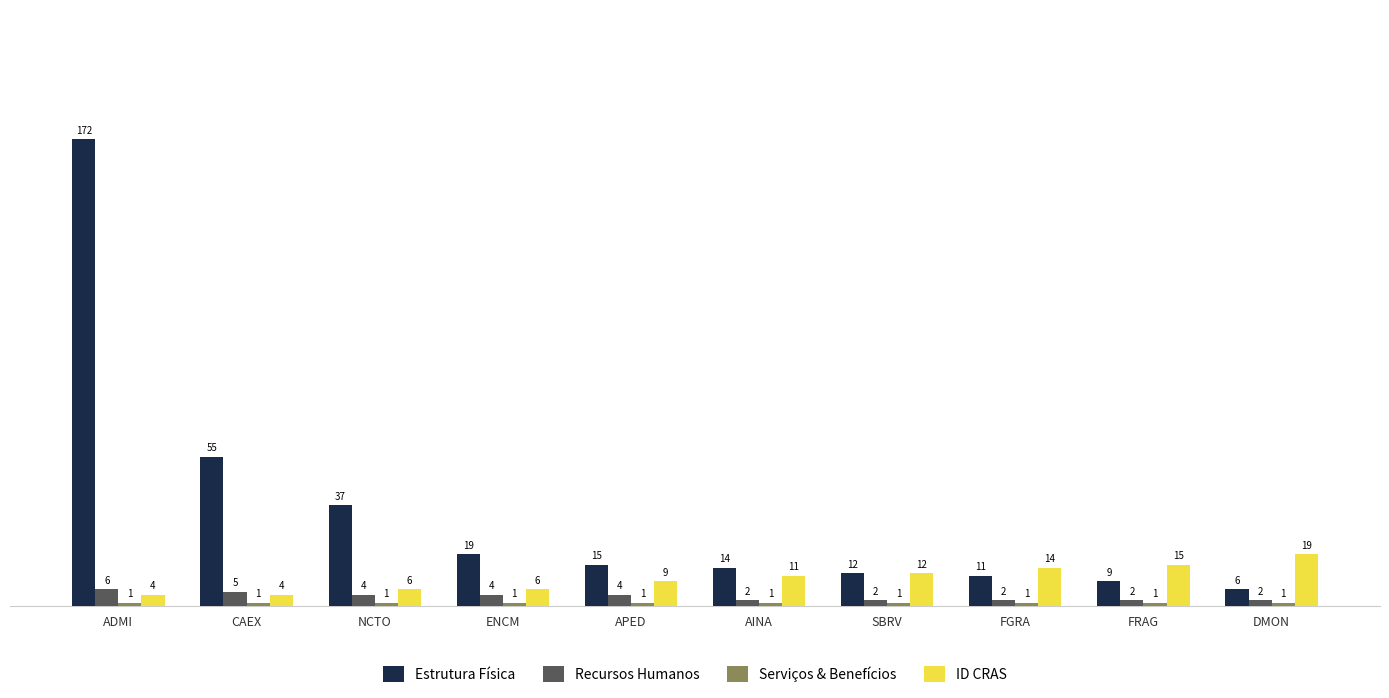

At which category is the sum across all series the highest?

ADMI